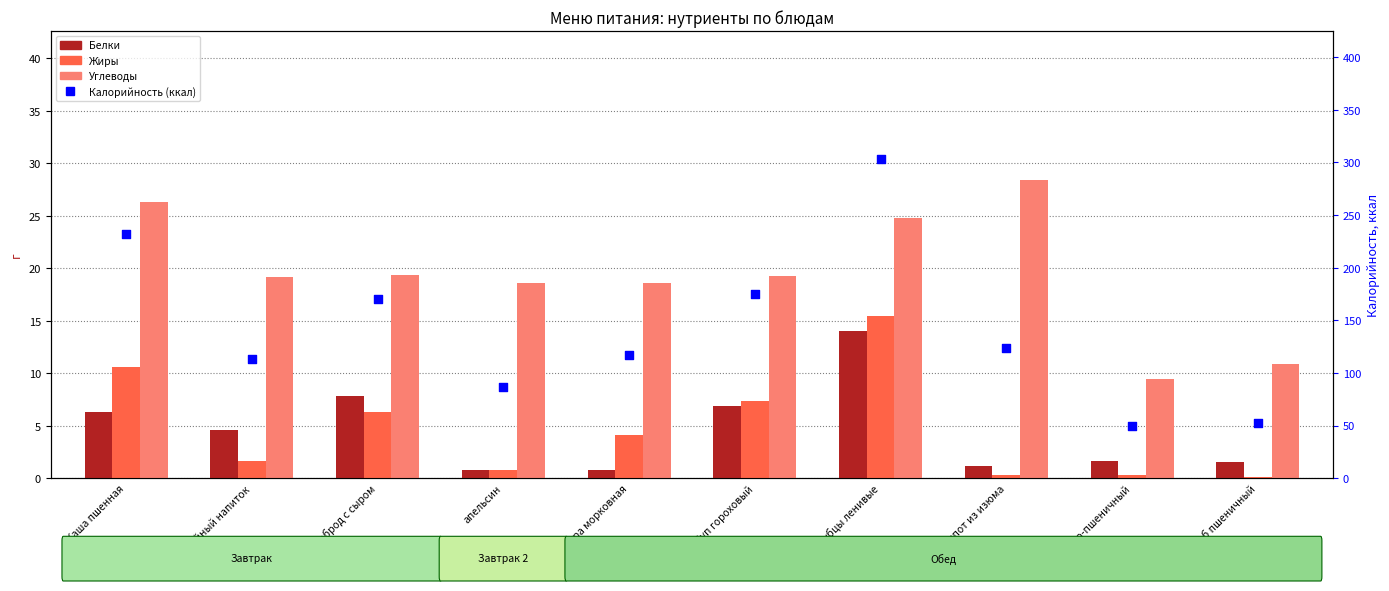

Is the value of Калорийность (ккал) at Компот из изюма greater than the value of Жиры at Хлеб ржано-пшеничный?

Yes